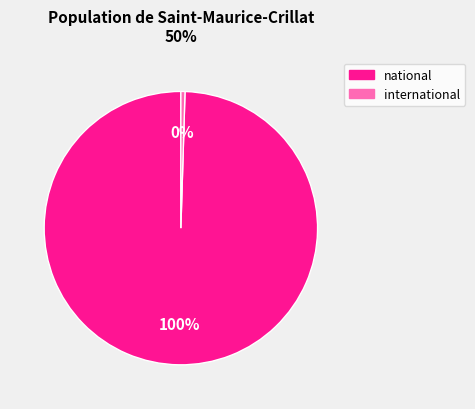

Is it true that international is 11% of the pie?

False